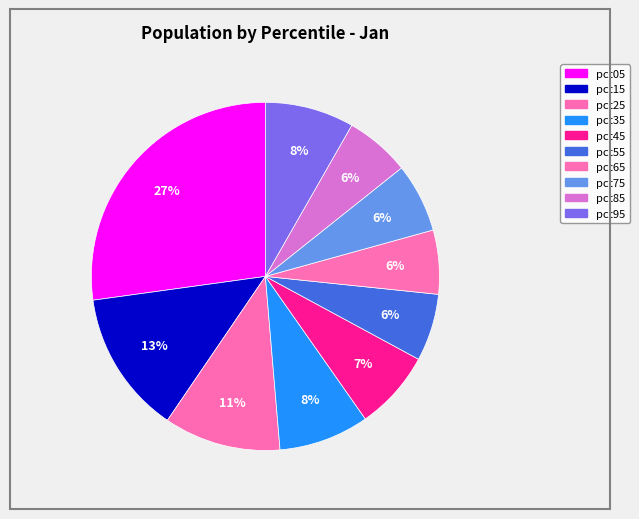

Is pct45 the majority of the pie?

No